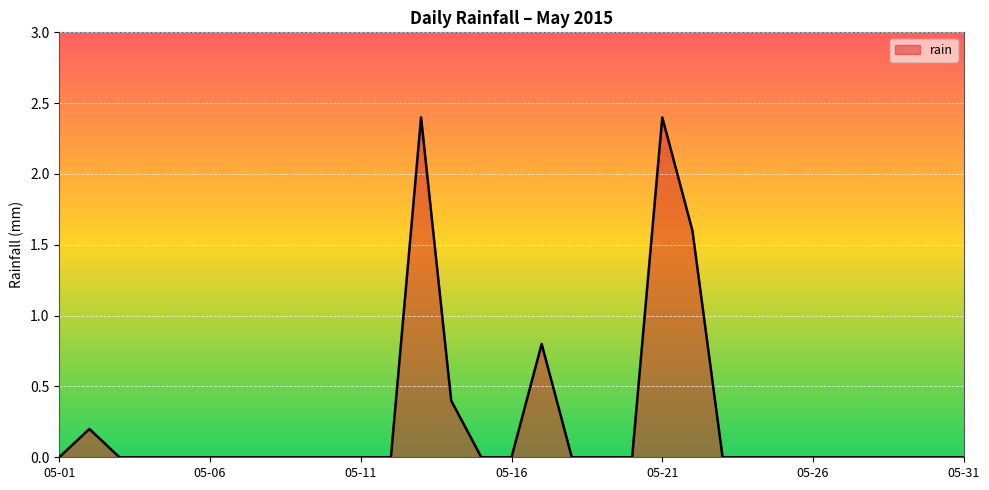

How many categories are shown in the chart?

31